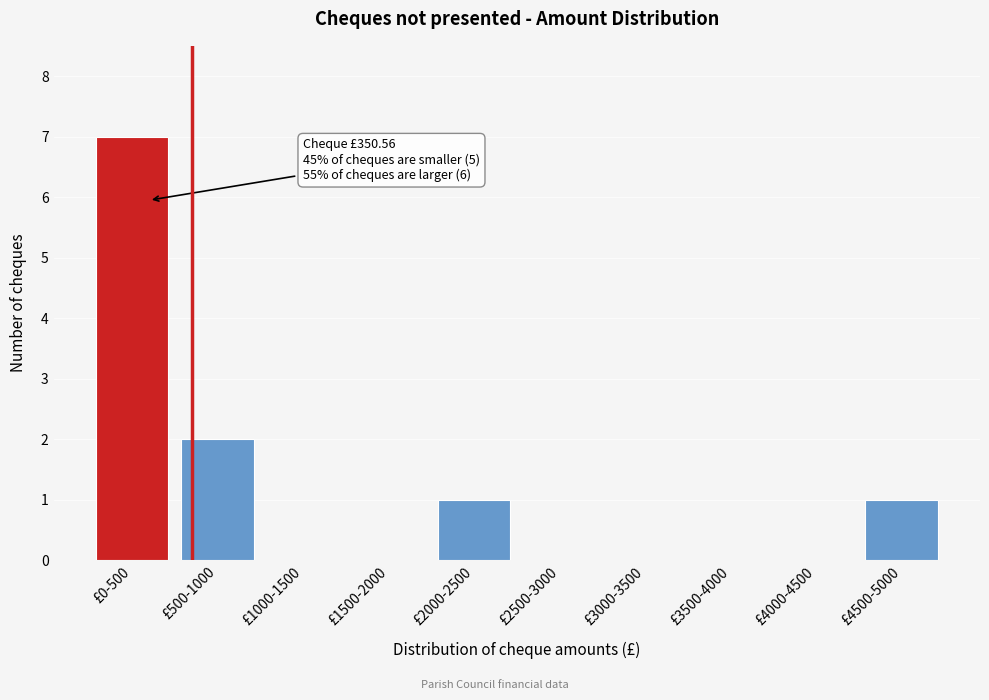

Reading left to right, what are all the values shown in this chart?

£0-500=7	£500-1000=2	£1000-1500=0	£1500-2000=0	£2000-2500=1	£2500-3000=0	£3000-3500=0	£3500-4000=0	£4000-4500=0	£4500-5000=1